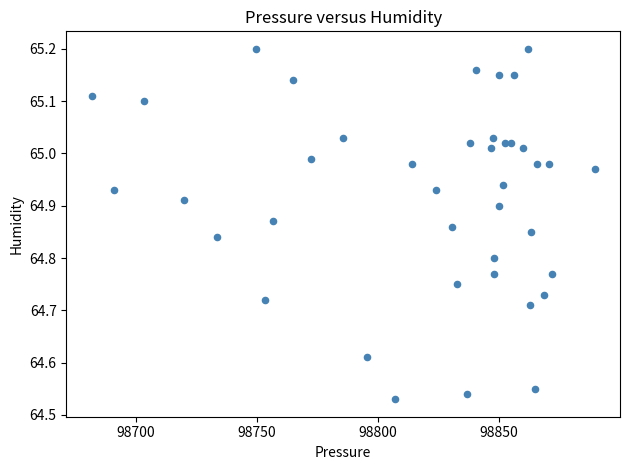

What is the range of X values (max minus min)?

207.8